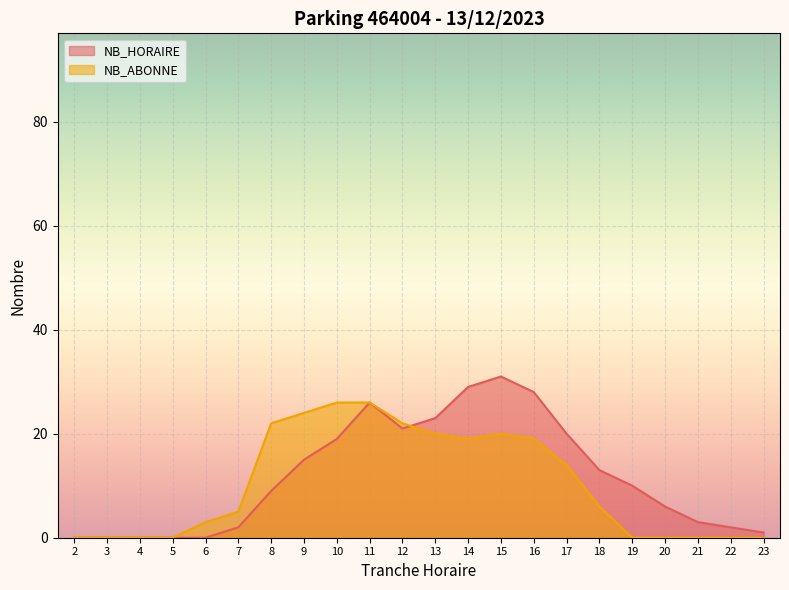

Is the value of NB_HORAIRE at 6 greater than the value of NB_ABONNE at 11?

No